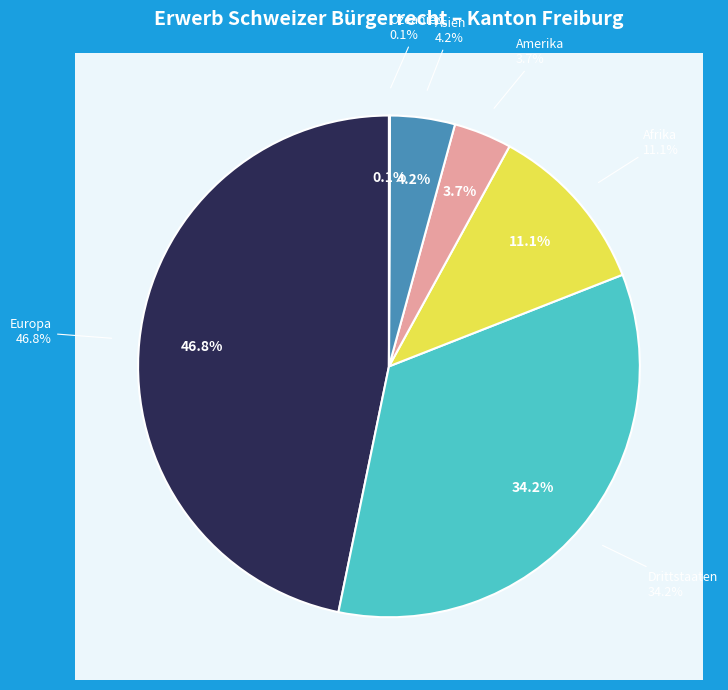

Which category has the smallest portion of the pie?

Ozeanien